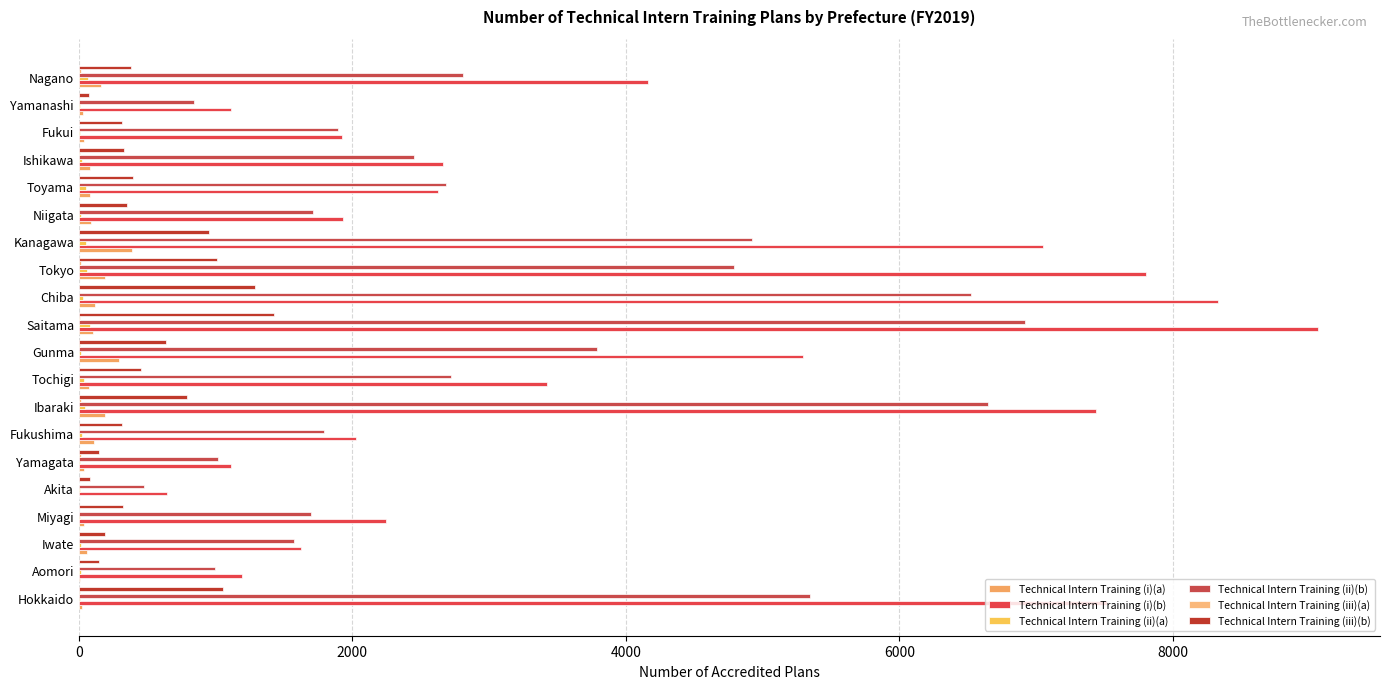

Which series has the widest spread of values?

Technical Intern Training (i)(b)